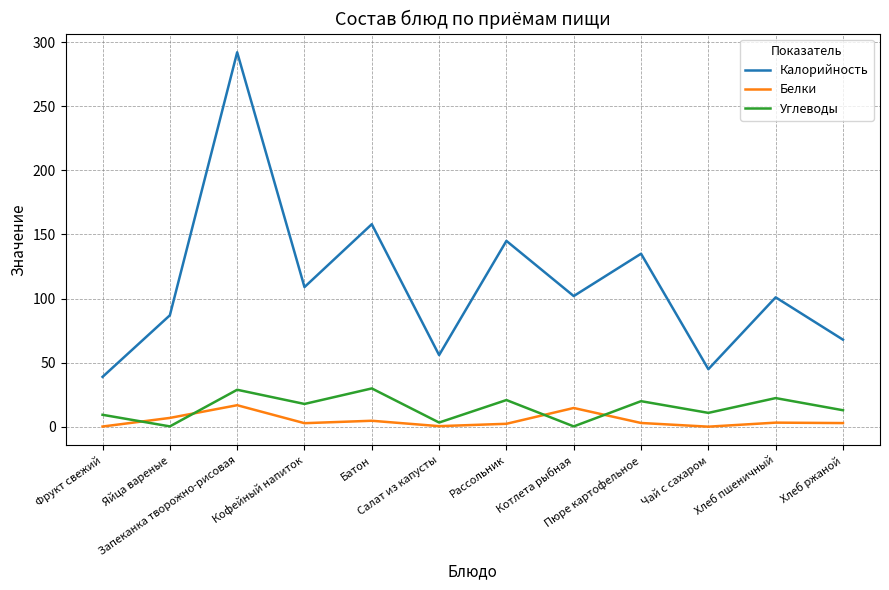

True or false: Углеводы and Калорийность cross at least once.

False